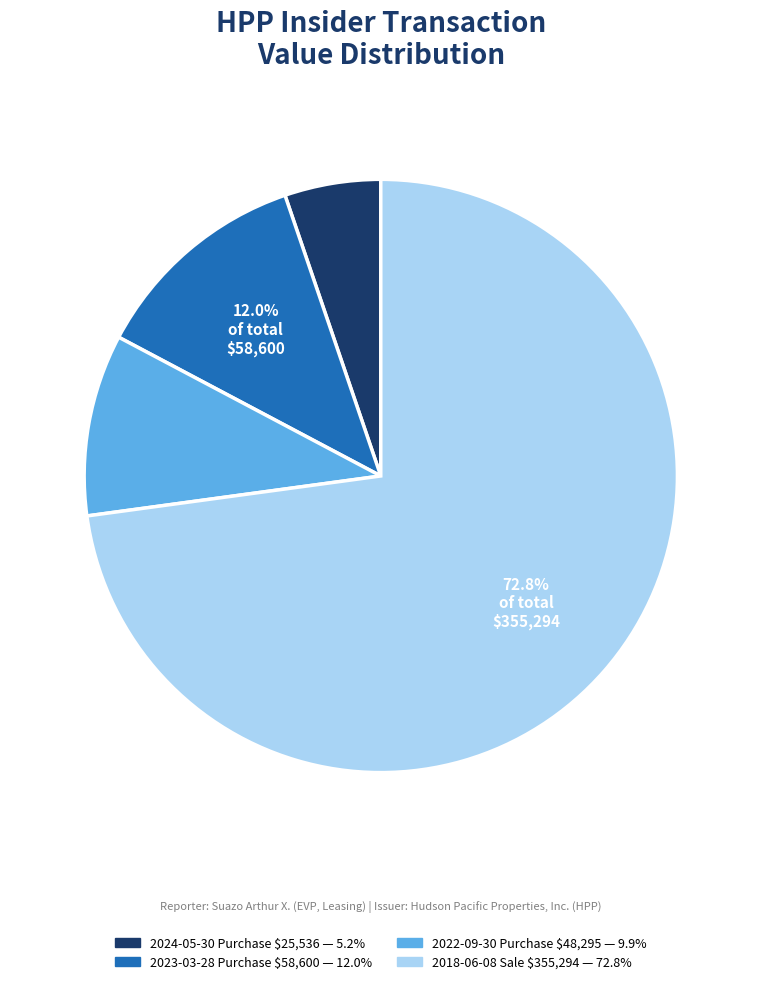

Is there a majority slice in this chart?

Yes